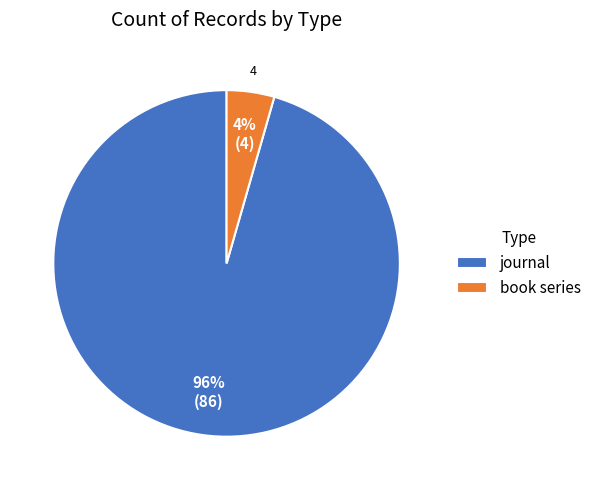

Rank the categories by value from lowest to highest.

book series, journal